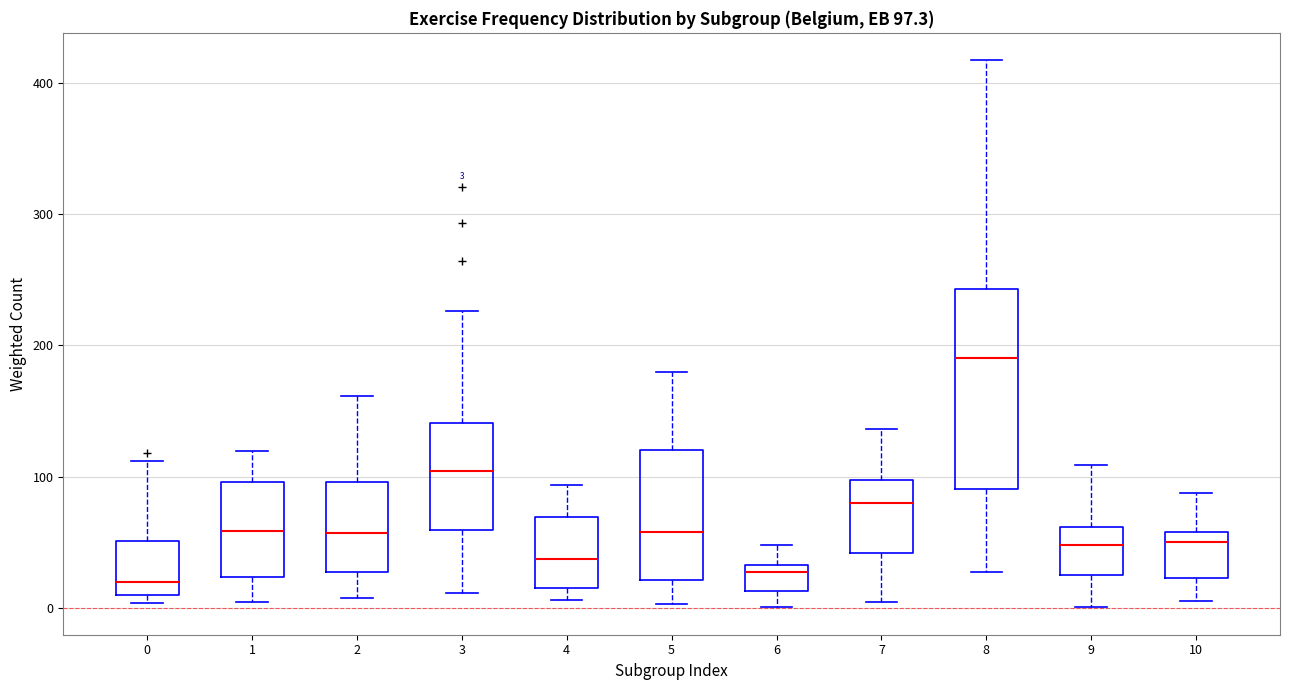

Which box is the tallest, from its lower edge to its upper edge?

8